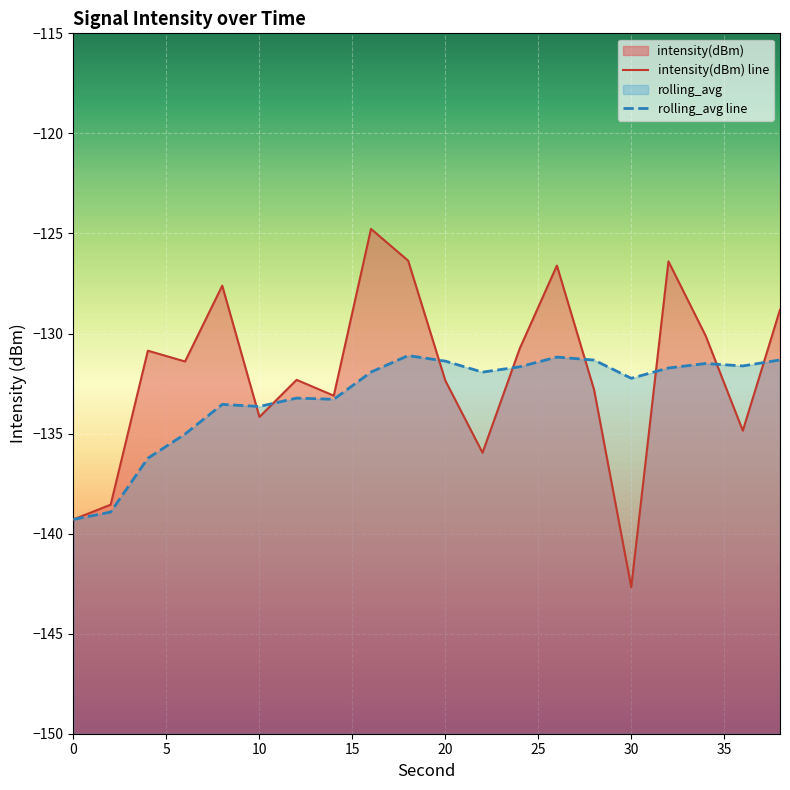

Reading left to right, list all the values displayed in this chart.

intensity(dBm): -139.3	-138.6	-130.9	-131.4	-127.6	-134.2	-132.3	-133.1	-124.8	-126.4	-132.4	-136.0	-130.8	-126.6	-132.8	-142.7	-126.4	-130.1	-134.9	-128.8
rolling_avg: -139.3	-138.9	-136.2	-135.0	-133.5	-133.6	-133.2	-133.3	-131.9	-131.1	-131.4	-131.9	-131.7	-131.2	-131.3	-132.2	-131.7	-131.5	-131.6	-131.3